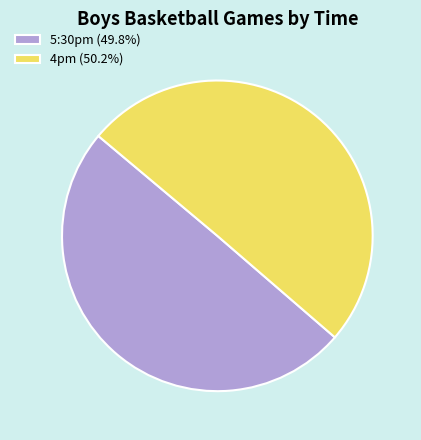

Do 5:30pm (49.8%) and 4pm (50.2%) together represent more than half of the pie?

Yes